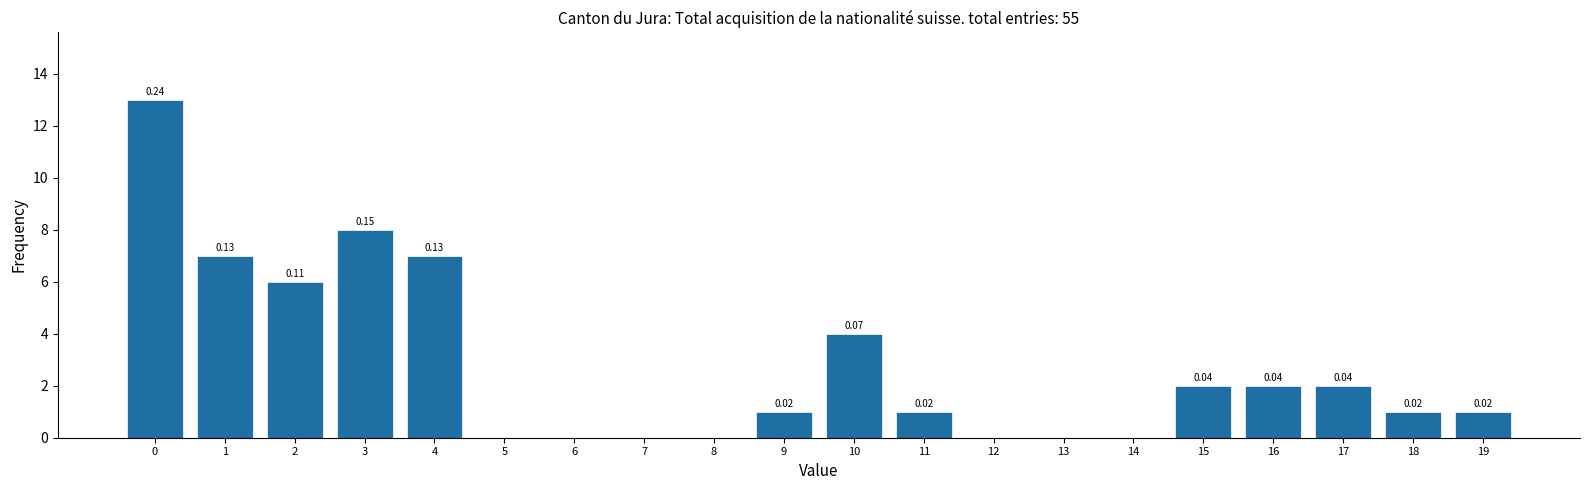

What is the change in value from 10 to 18?

-3